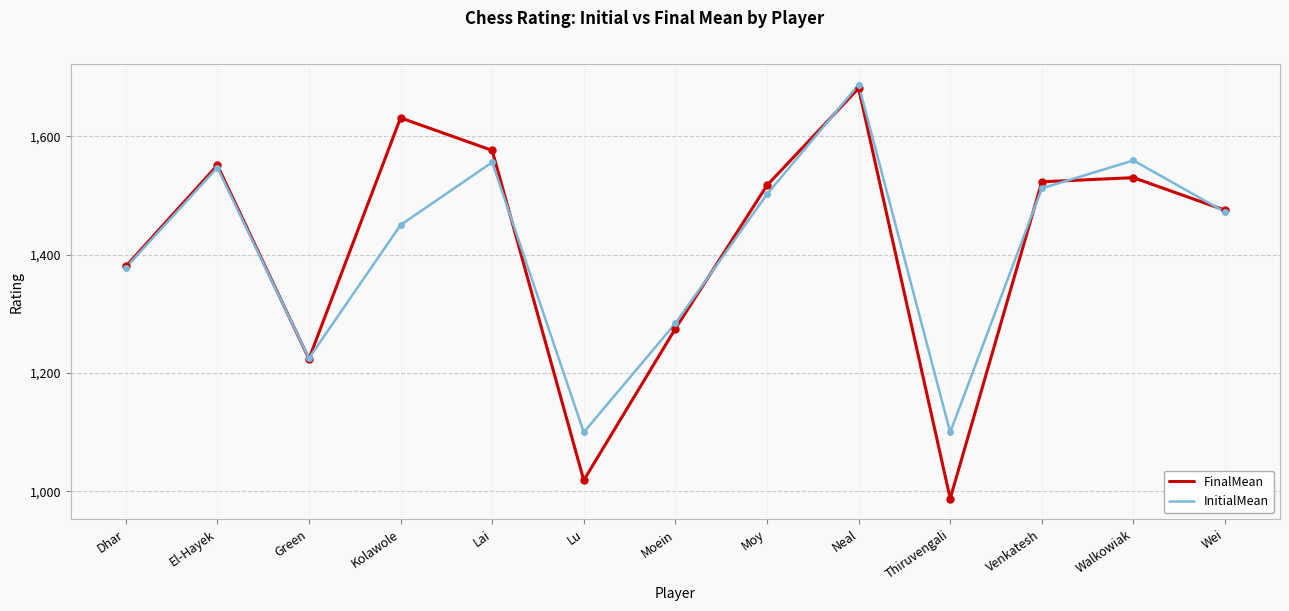

Which series changed the most between Dhar and Green?

FinalMean